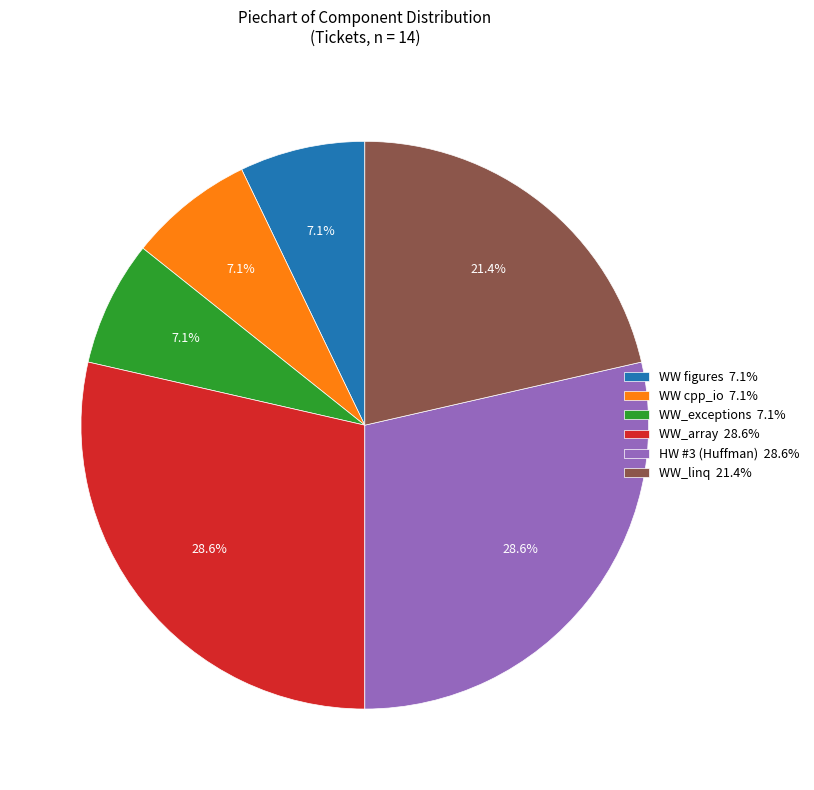

To the nearest percent, what percentage of the pie is WW_exceptions?

7%